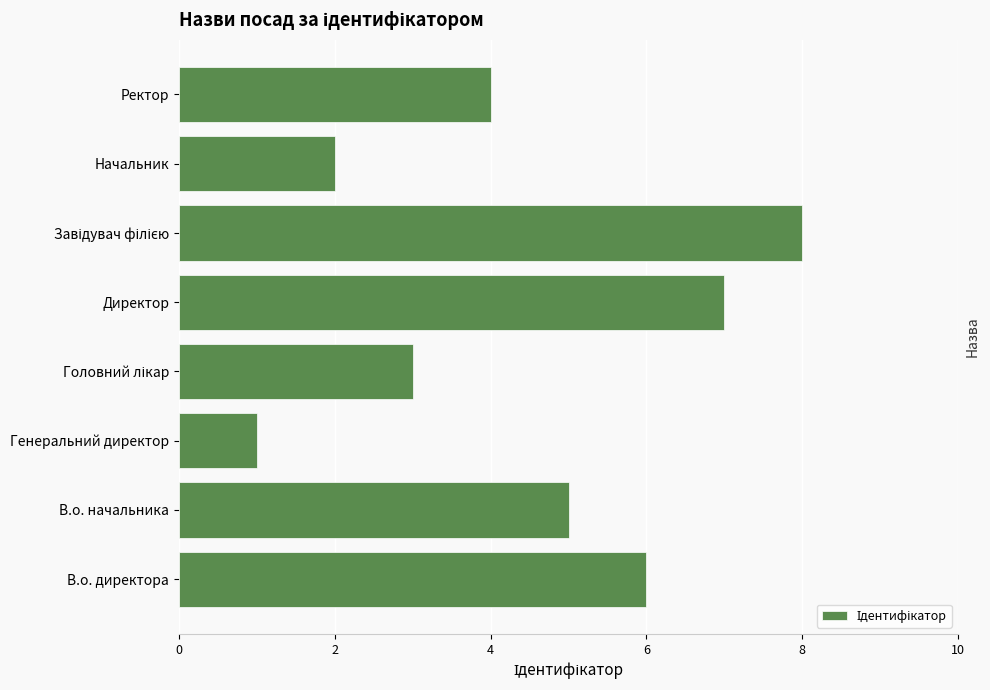

What is the maximum value shown in the chart?

8